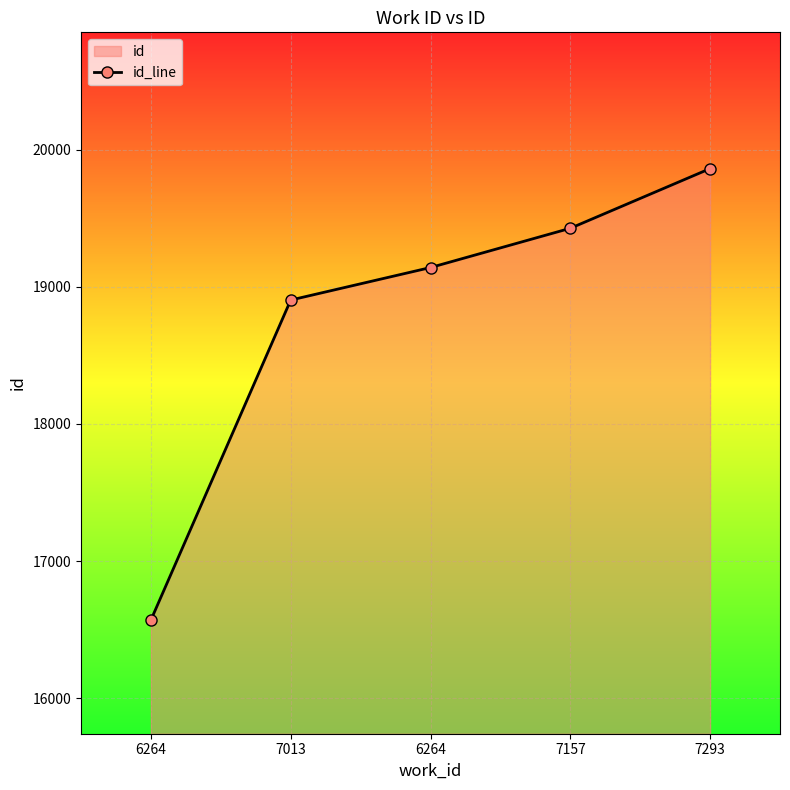

What is the smallest value displayed?

16571